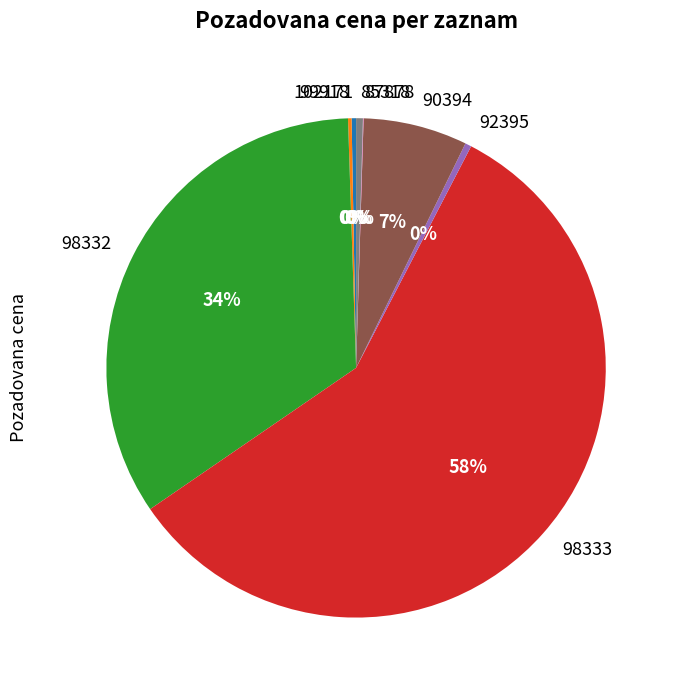

True or false: 102171 accounts for 0% of the total.

True